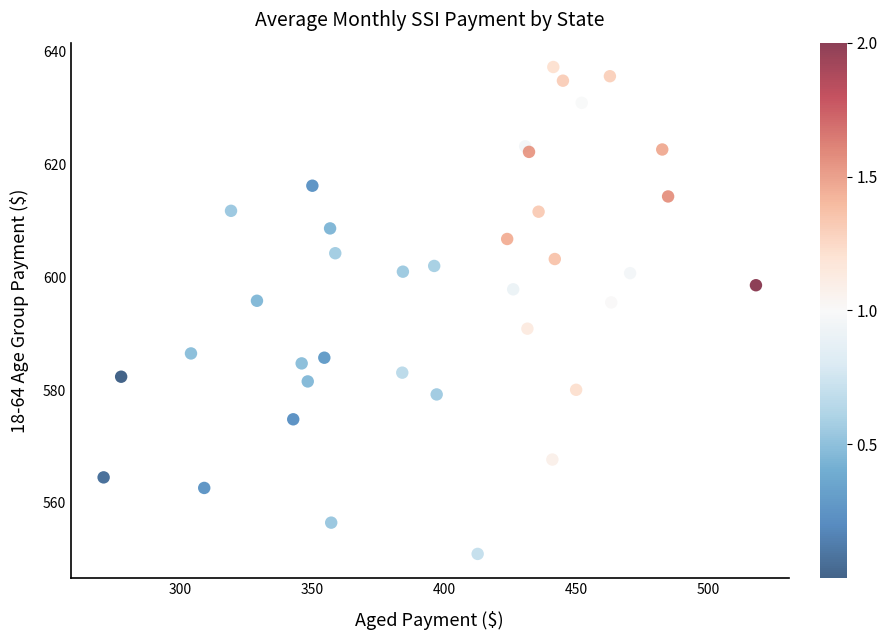

What is the range of X values (max minus min)?

247.0